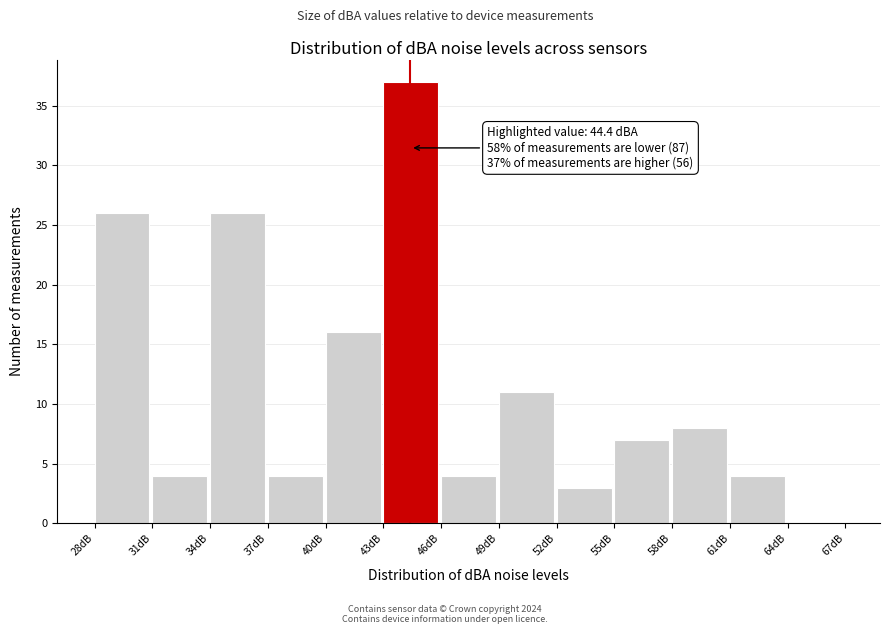

Over which range of the x-axis is the bar tallest?

43 to 46